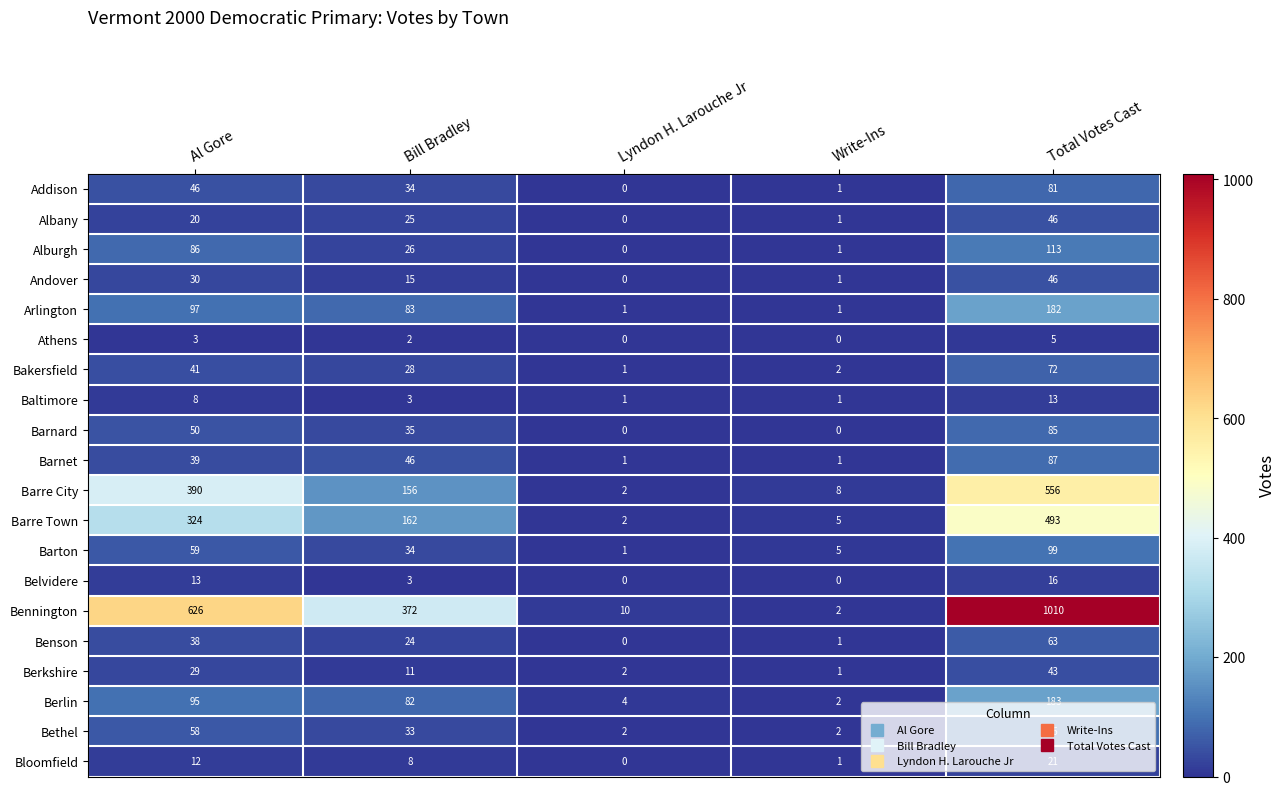

The Bennington series shows 2 at Write-Ins. True or false?

True